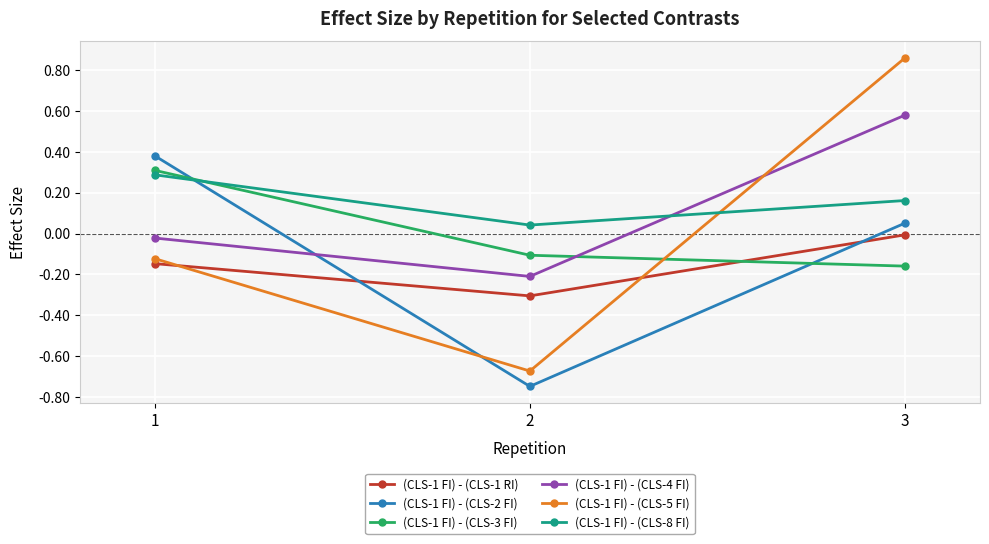

What is the difference between the highest and lowest values at 2?

0.8